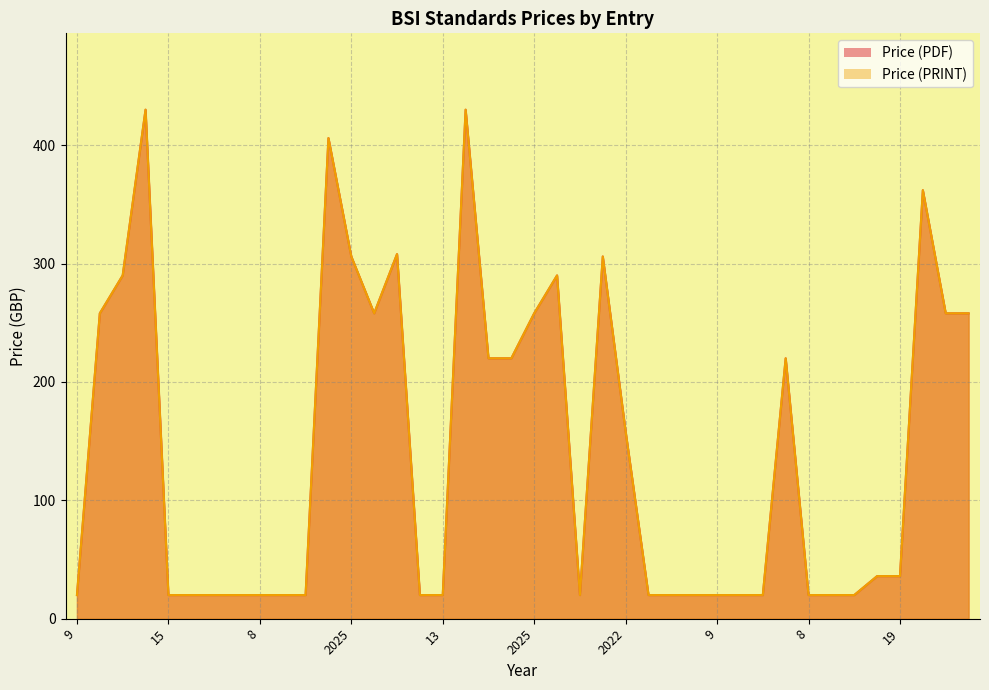

At how many categories does at least one series exceed 355?

4